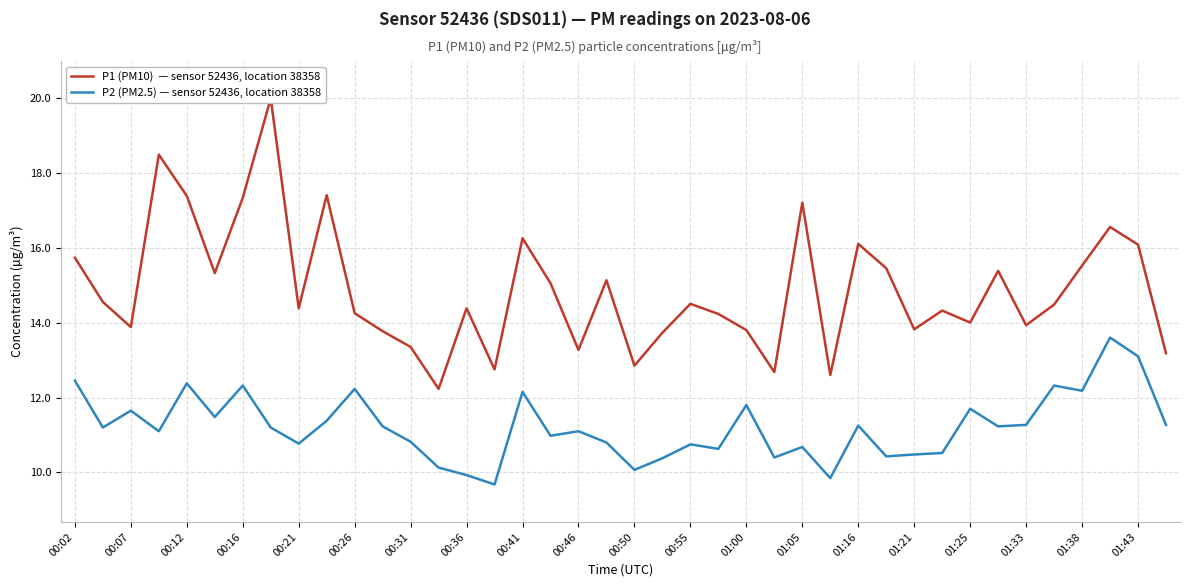

True or false: P1 (PM10)  — sensor 52436, location 38358 and P2 (PM2.5) — sensor 52436, location 38358 cross at least once.

False